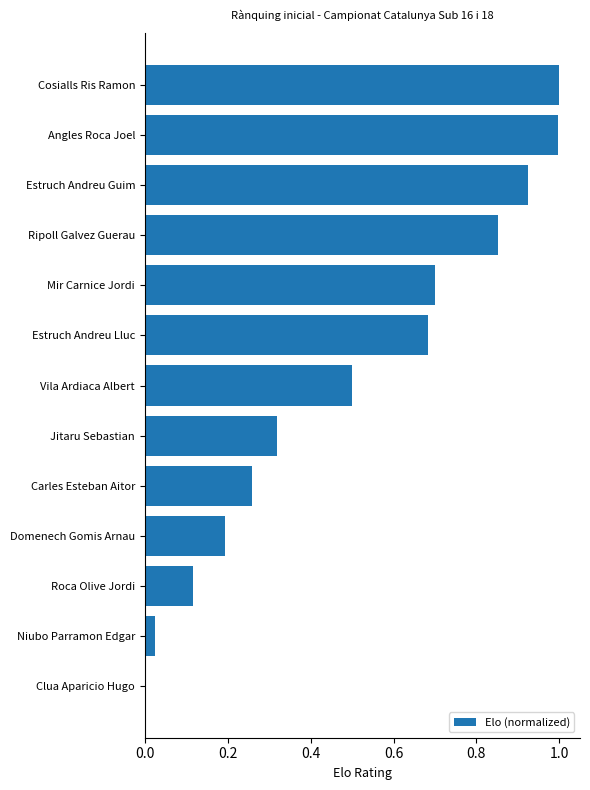

How many distinct data groups are displayed?

1